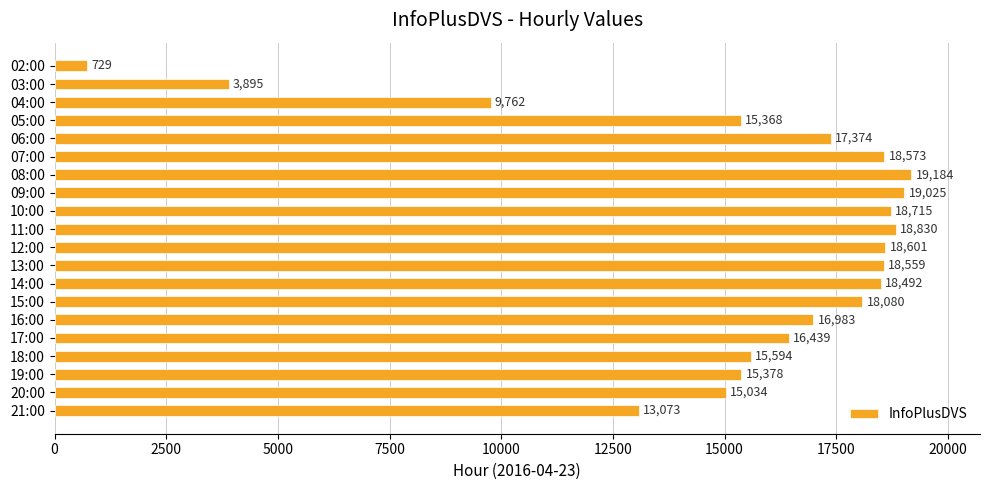

Where is the data nearest to the value 9956?

04:00